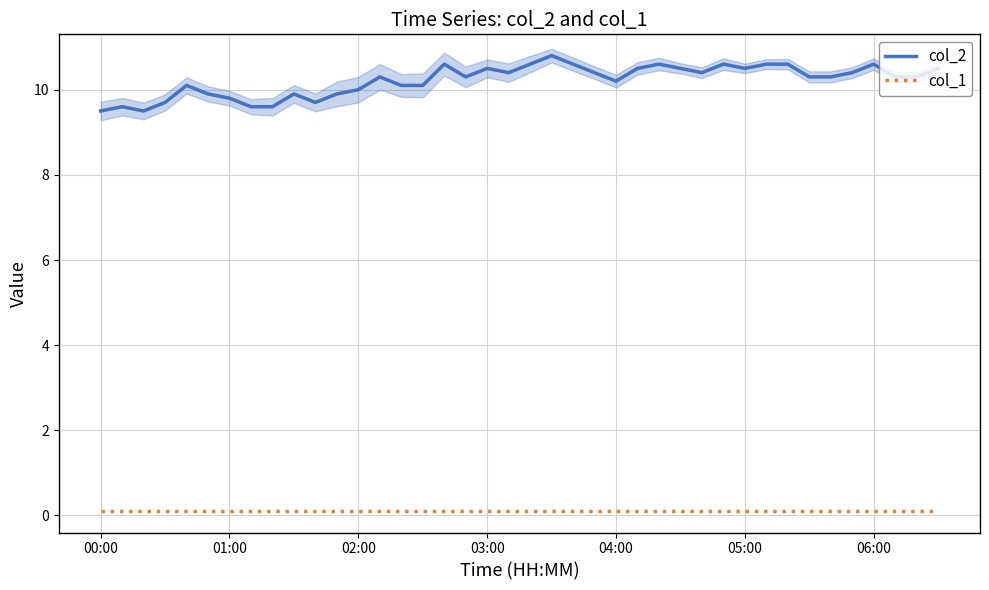

In col_2, how many points are higher than both neighbors (excluding endpoints)?

10